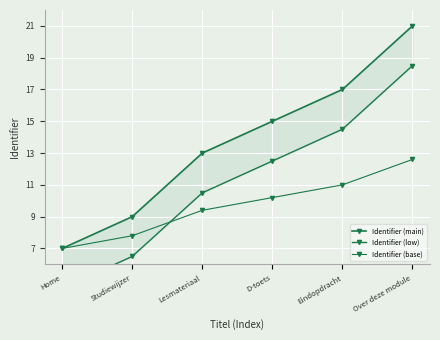

What value does the Identifier (low) series have at Studiewijzer?

6.5